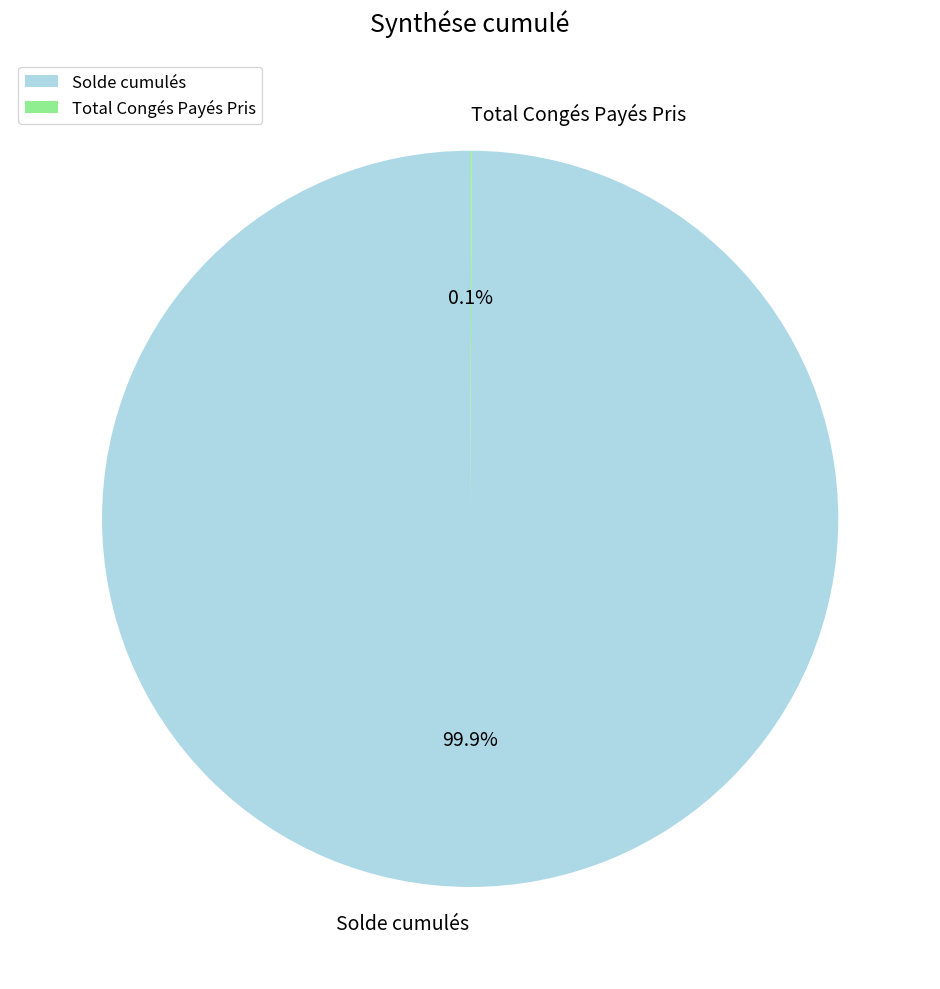

Is there a majority slice in this chart?

Yes